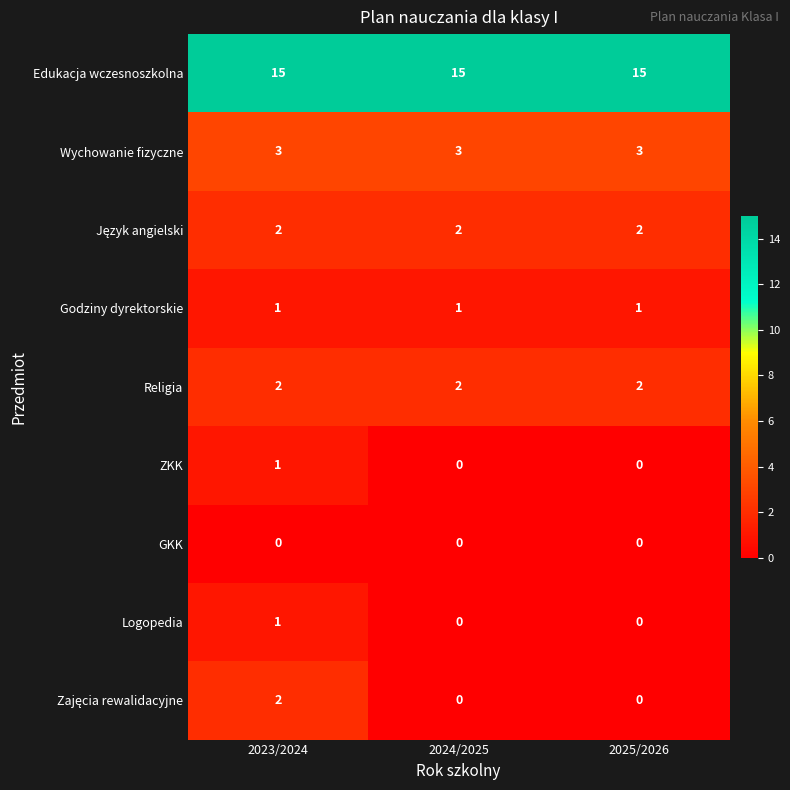

True or false: GKK has a value of 0 at 2023/2024.

True